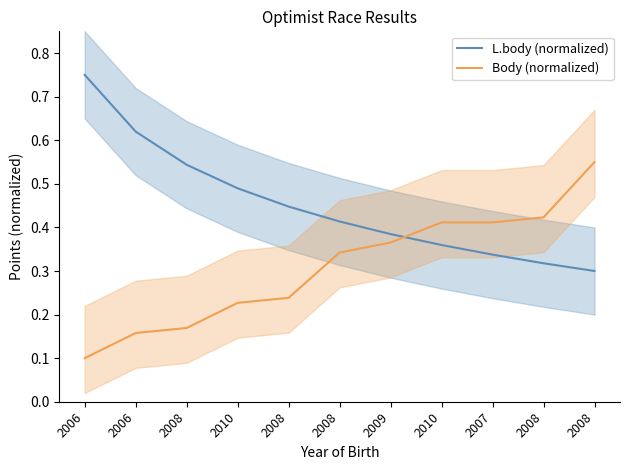

How many lines are shown in the chart?

2